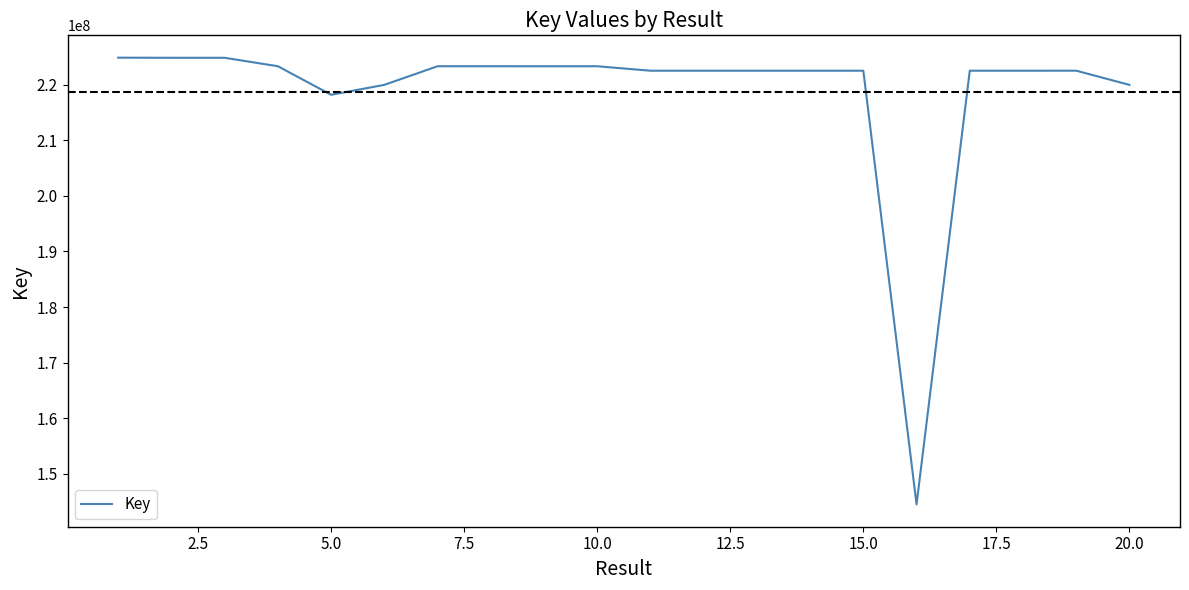

Is this an area chart (filled region under the line)?

No